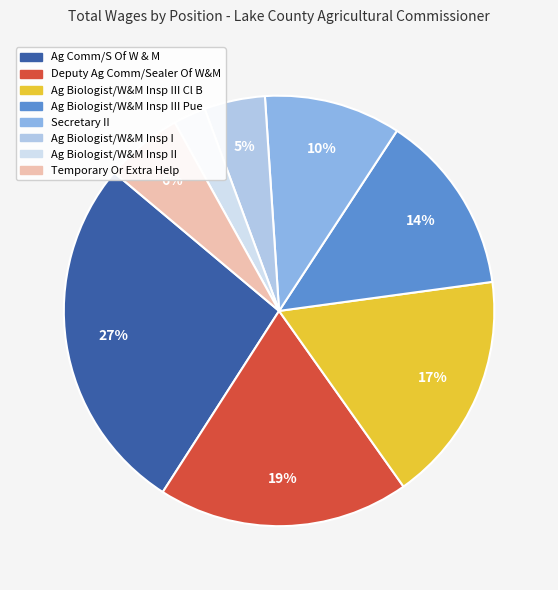

Is there a majority slice in this chart?

No